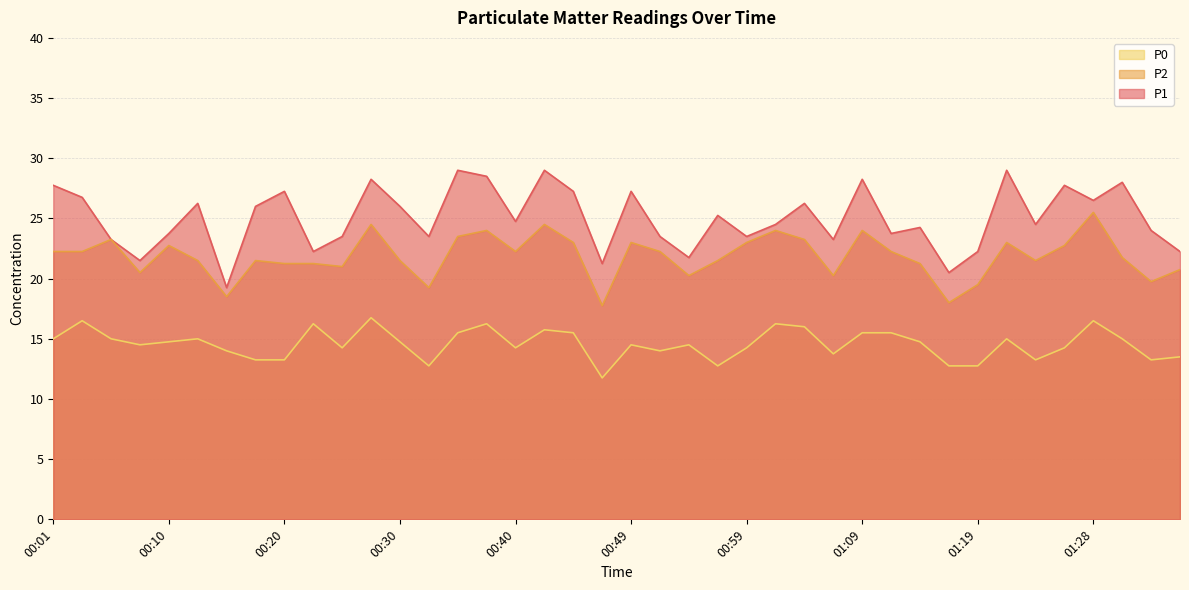

What is the difference between the maximum and minimum values in the P1 series?

9.8